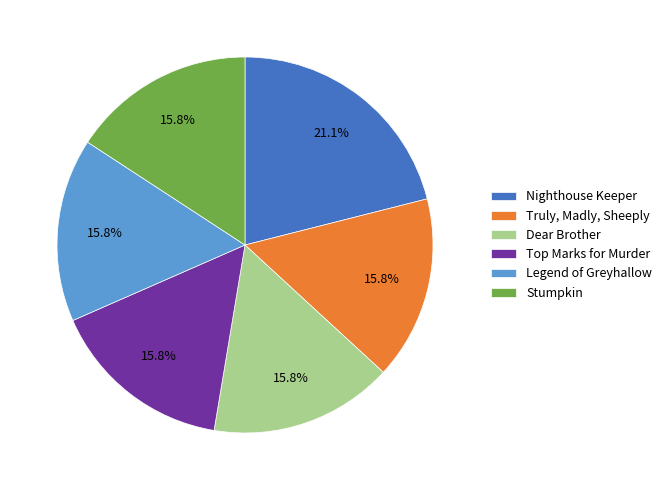

Approximately how many times larger is the value at Legend of Greyhallow compared to Dear Brother?

1.0